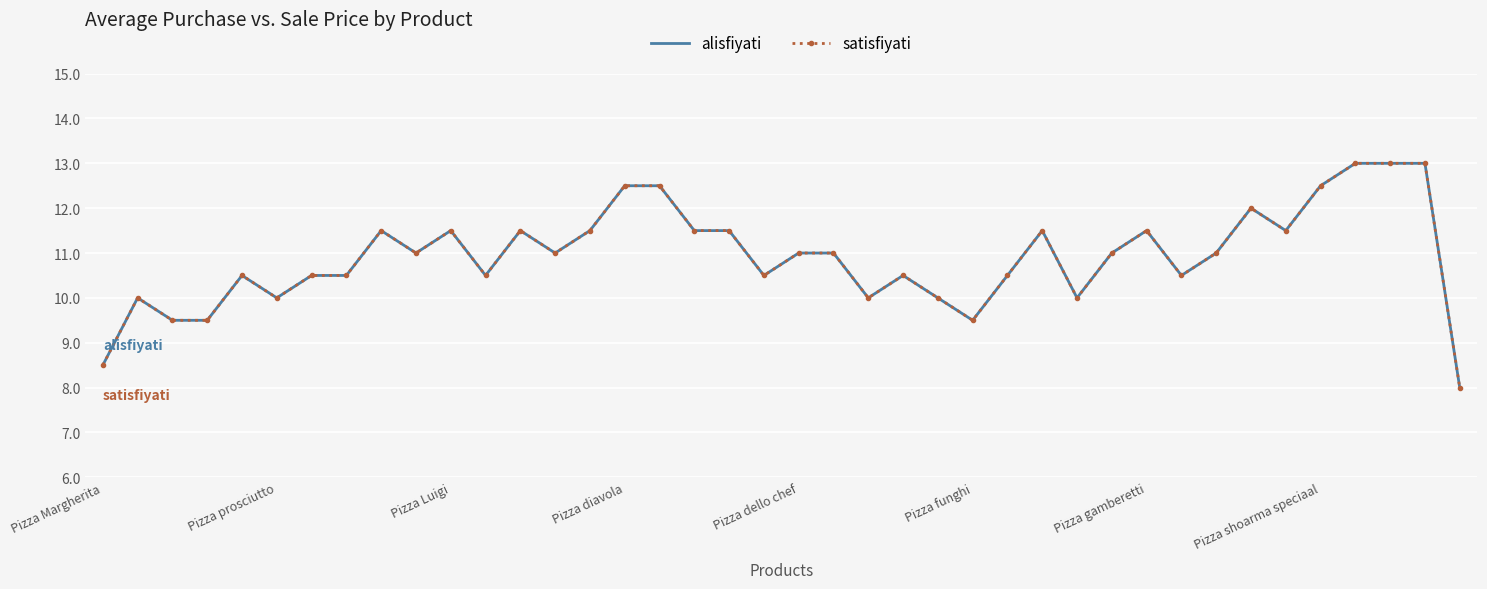

Where does the alisfiyati series first go above 11?

8